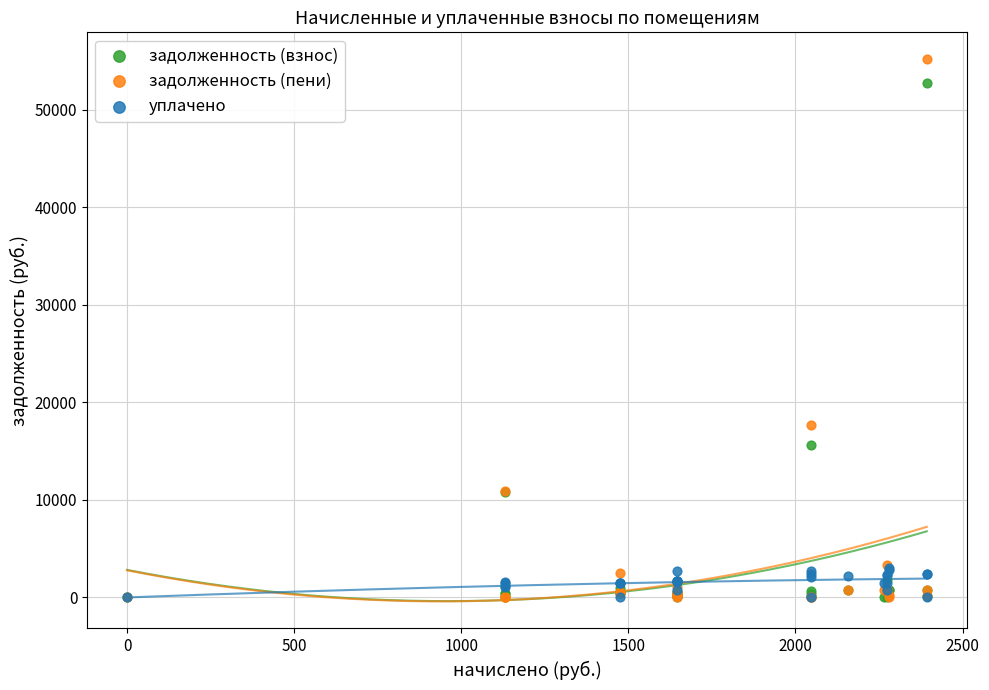

Which series has the largest Y range (max minus min)?

задолженность (пени)